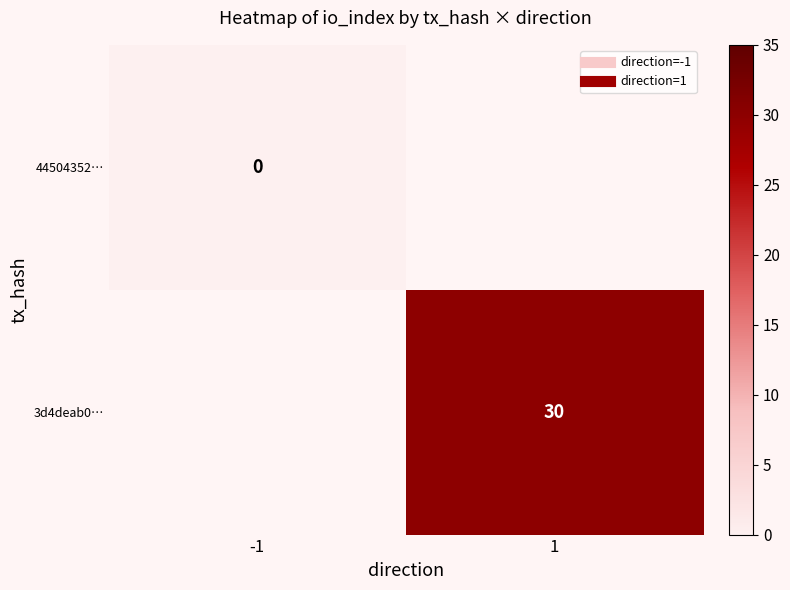

At how many categories does at least one series exceed 7?

1